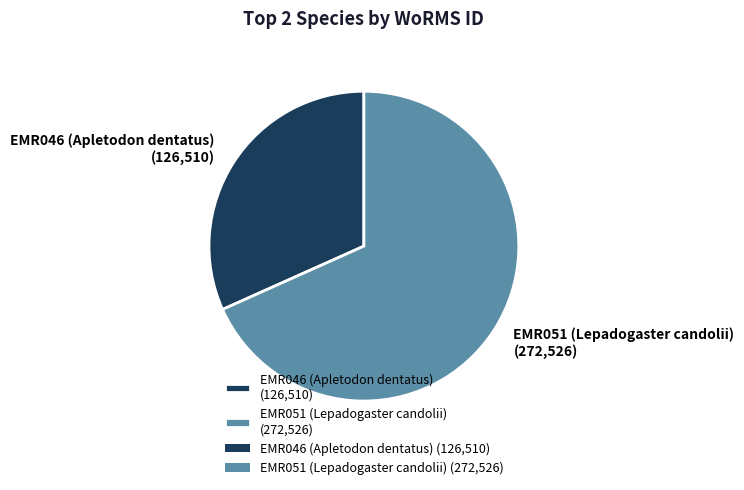

Is it true that EMR051 (Lepadogaster candolii) is 58% of the pie?

False